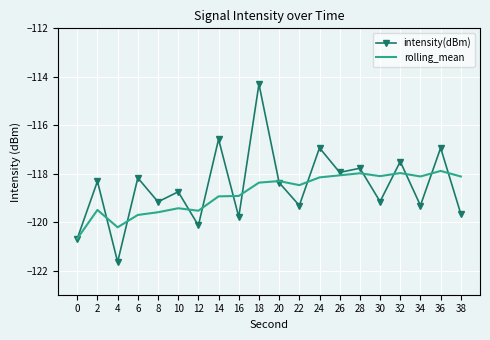

At which category is the sum across all series the highest?

18